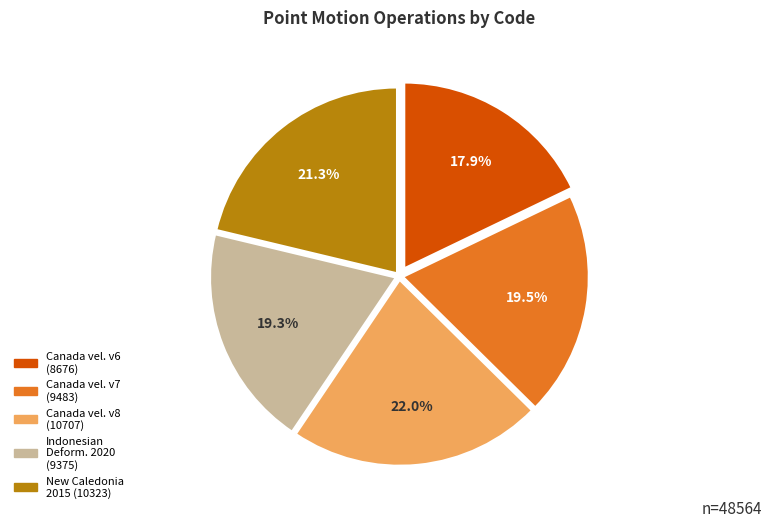

Count the number of slices in the pie.

5